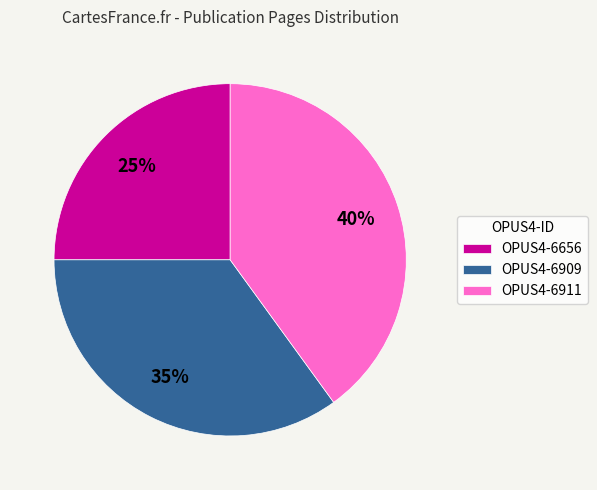

To the nearest percent, what percentage of the pie is OPUS4-6909?

35%